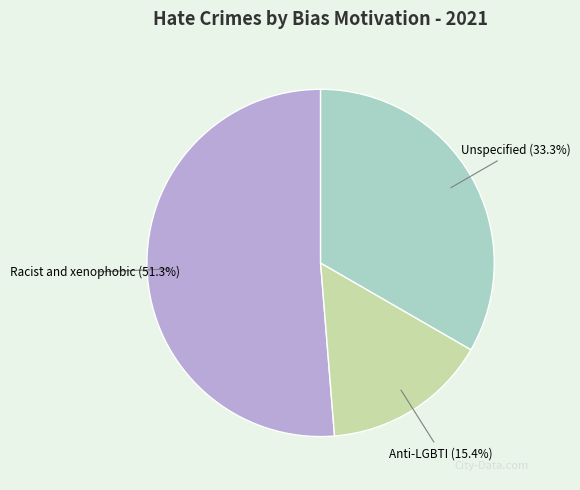

Count the number of slices in the pie.

3